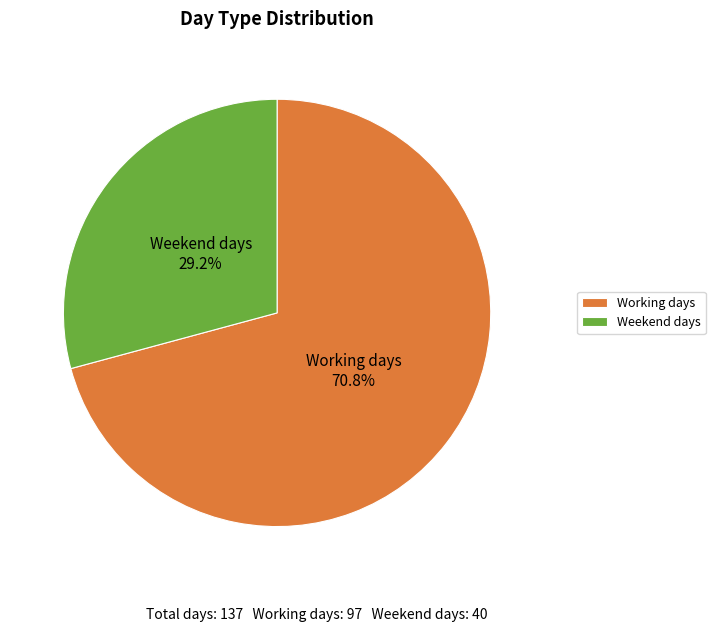

How many slices are in this pie chart?

2